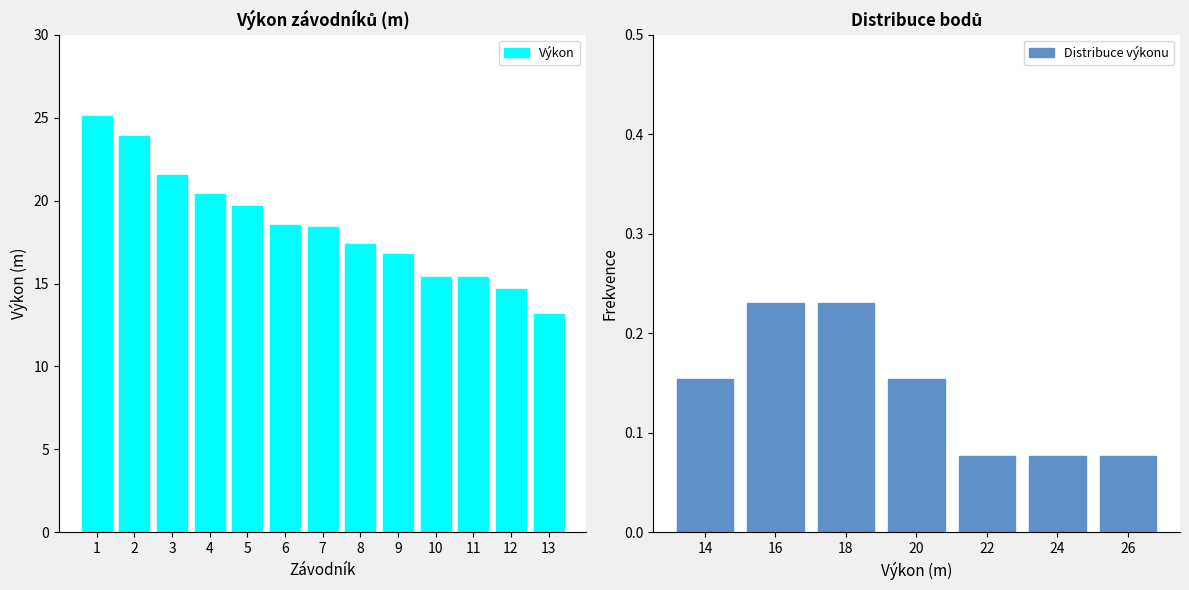

Which category has the lowest value in the Výkon series?

13